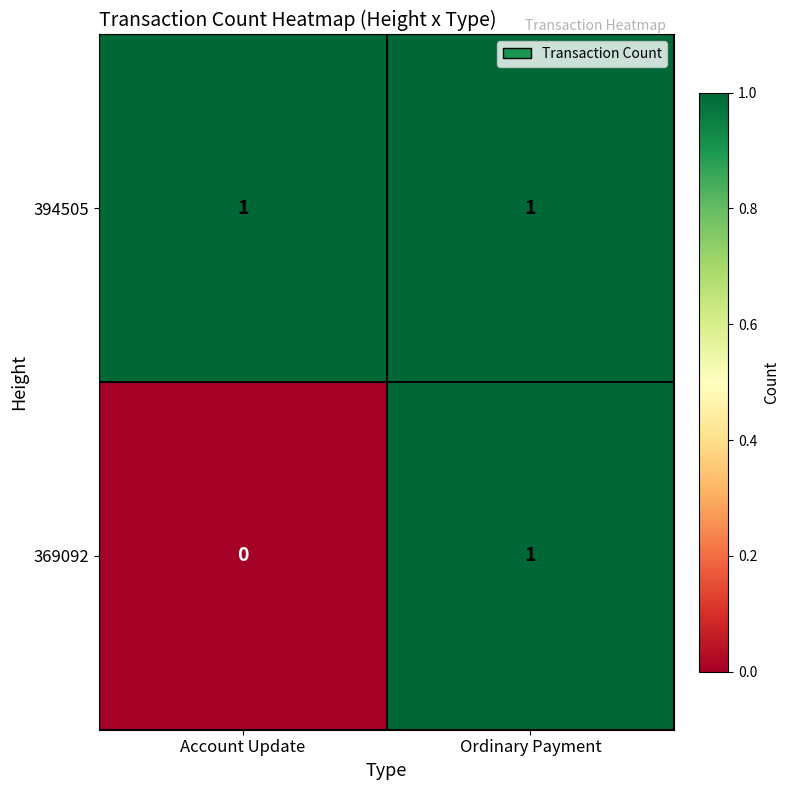

The 369092 series shows 2 at Ordinary Payment. True or false?

False